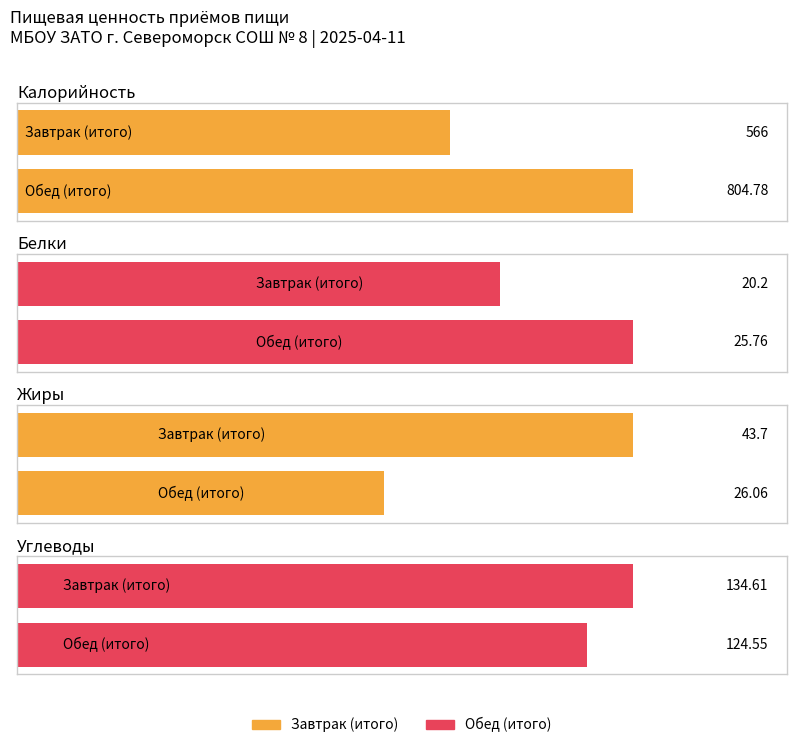

At which label does Белки reach its peak?

Обед (итого)